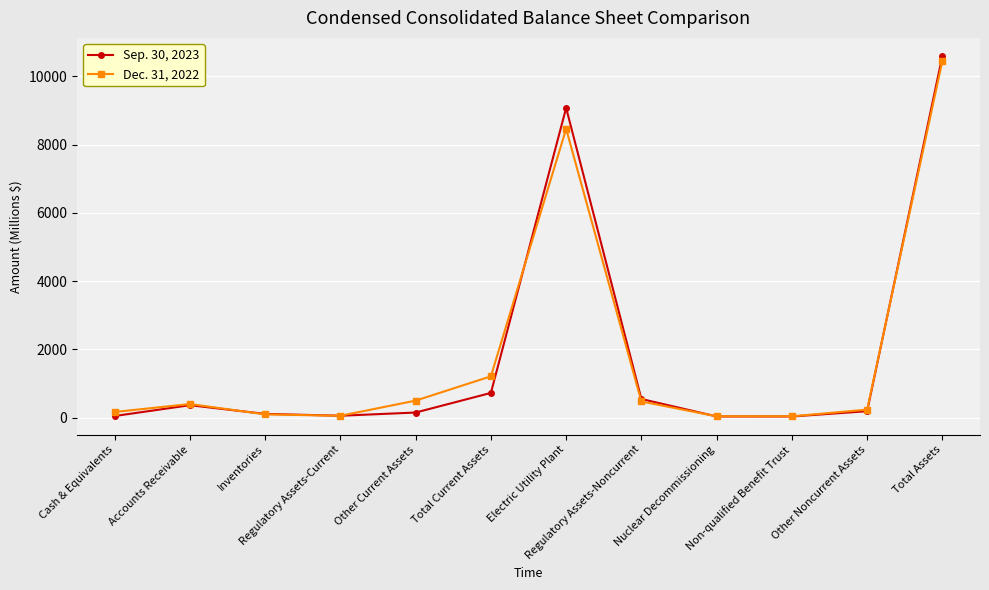

Rank the series by their average value, from highest to lowest.

Dec. 31, 2022, Sep. 30, 2023